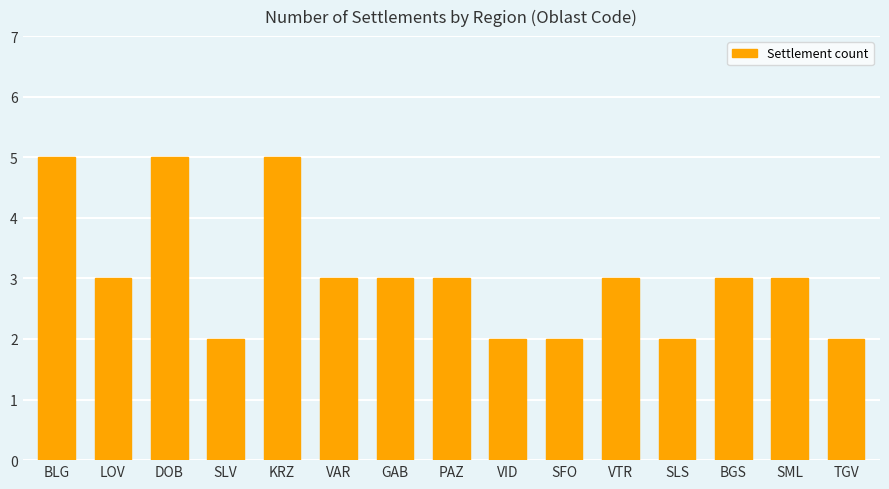

Approximately how many times larger is the value at DOB compared to VAR?

1.7